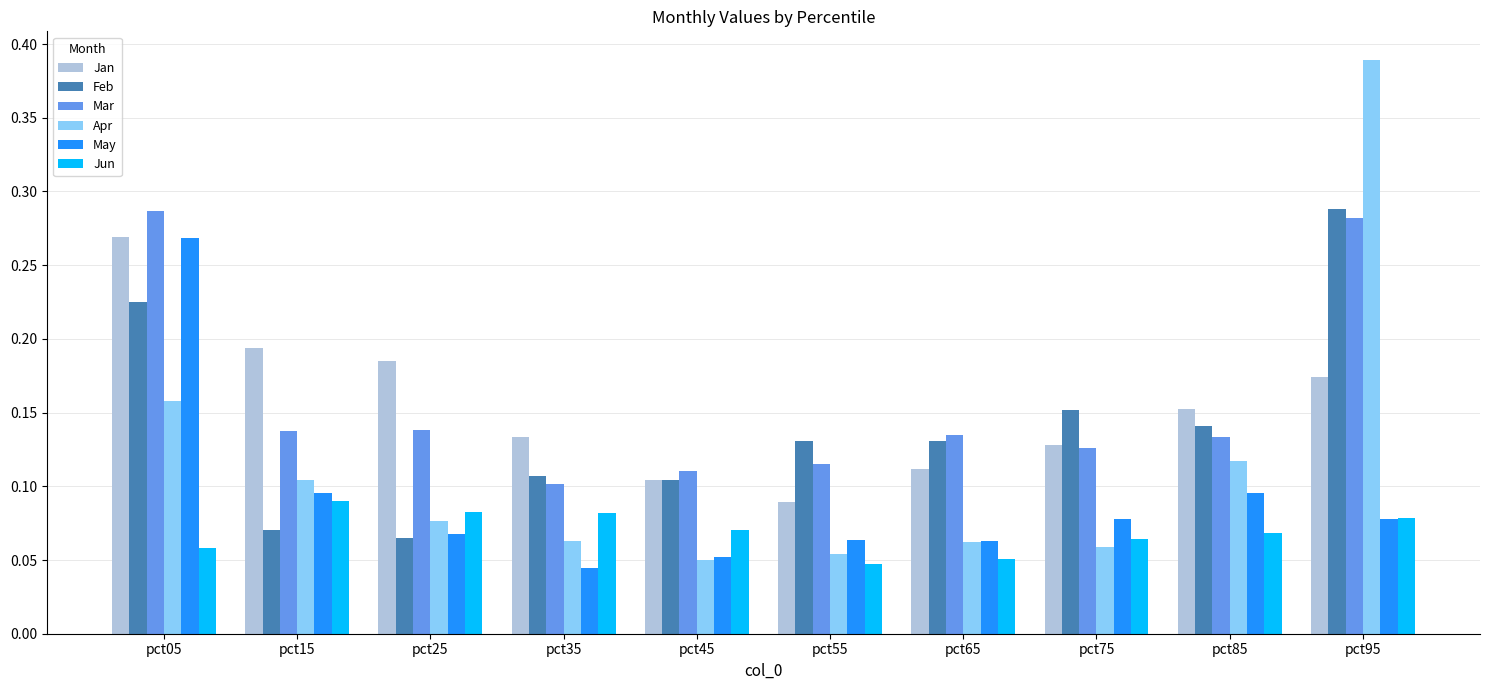

Count the Jan values in the range 0 to 1.

10